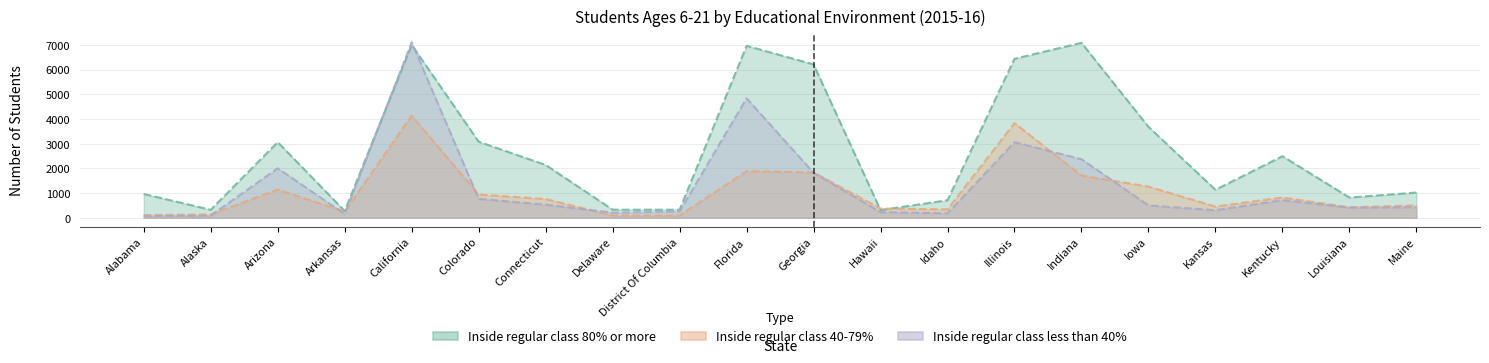

What is the minimum value shown in the chart?

66